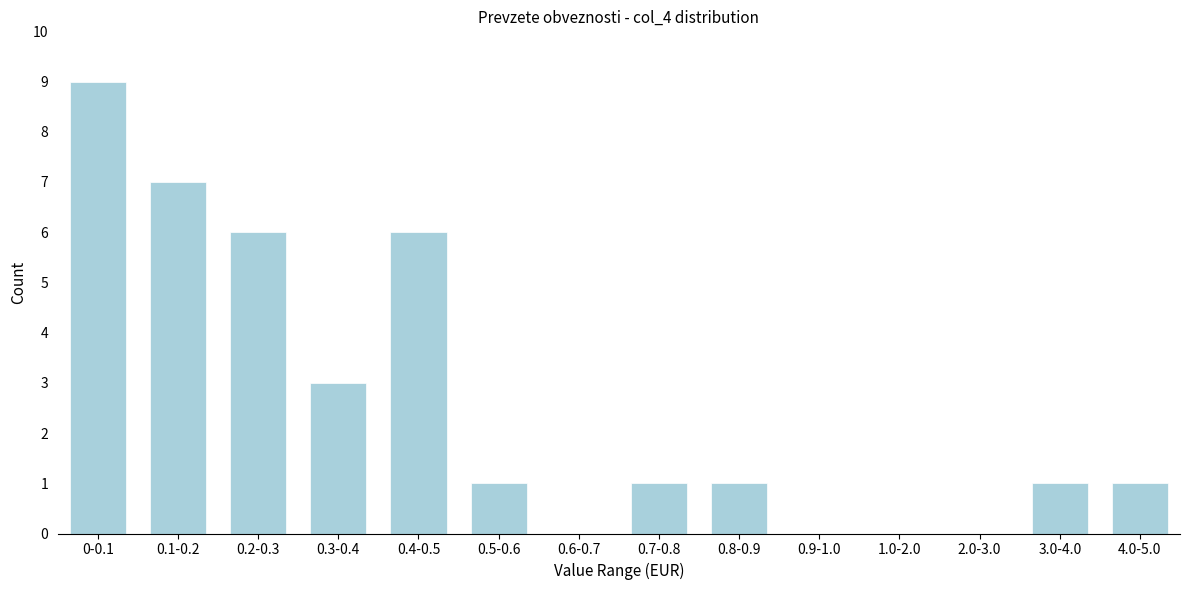

Reading left to right, extract all data points from this chart.

0-0.1=9	0.1-0.2=7	0.2-0.3=6	0.3-0.4=3	0.4-0.5=6	0.5-0.6=1	0.6-0.7=0	0.7-0.8=1	0.8-0.9=1	0.9-1.0=0	1.0-2.0=0	2.0-3.0=0	3.0-4.0=1	4.0-5.0=1